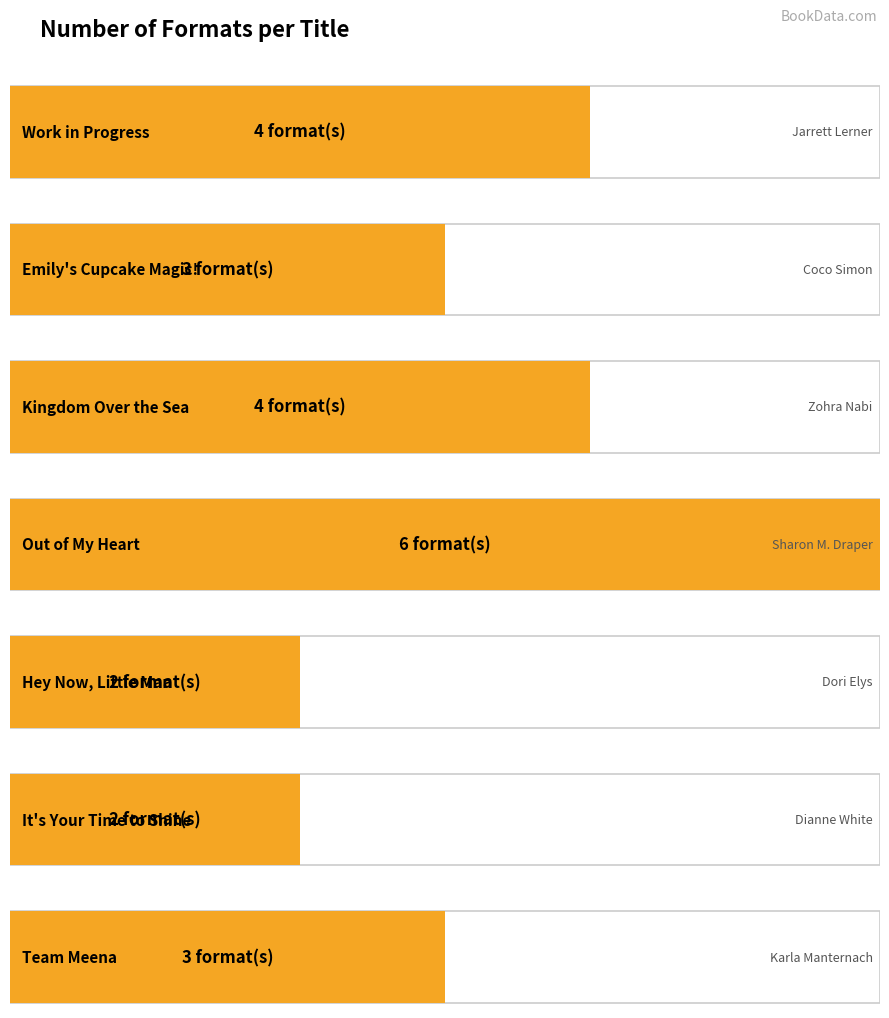

Rank the categories by value from lowest to highest.

Hey Now, Little Man, It's Your Time to Shine, Emily's Cupcake Magic!, Team Meena, Work in Progress, Kingdom Over the Sea, Out of My Heart